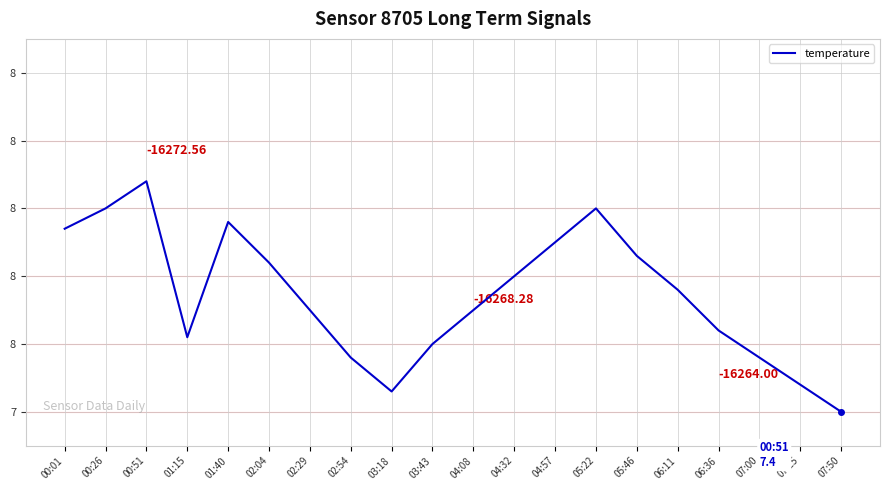

Is it true that the value at 02:29 is 1.8?

False